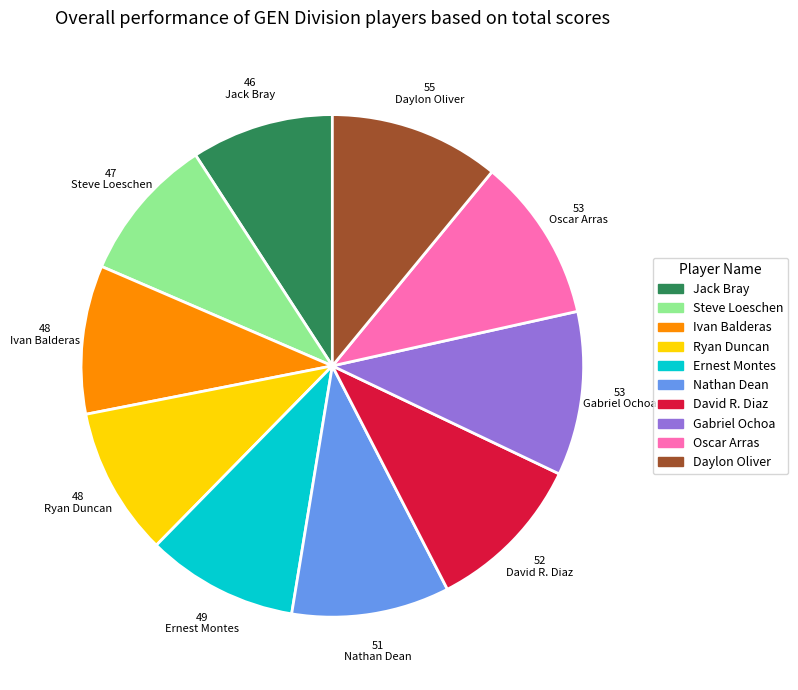

True or false: Ernest Montes accounts for 10% of the total.

True